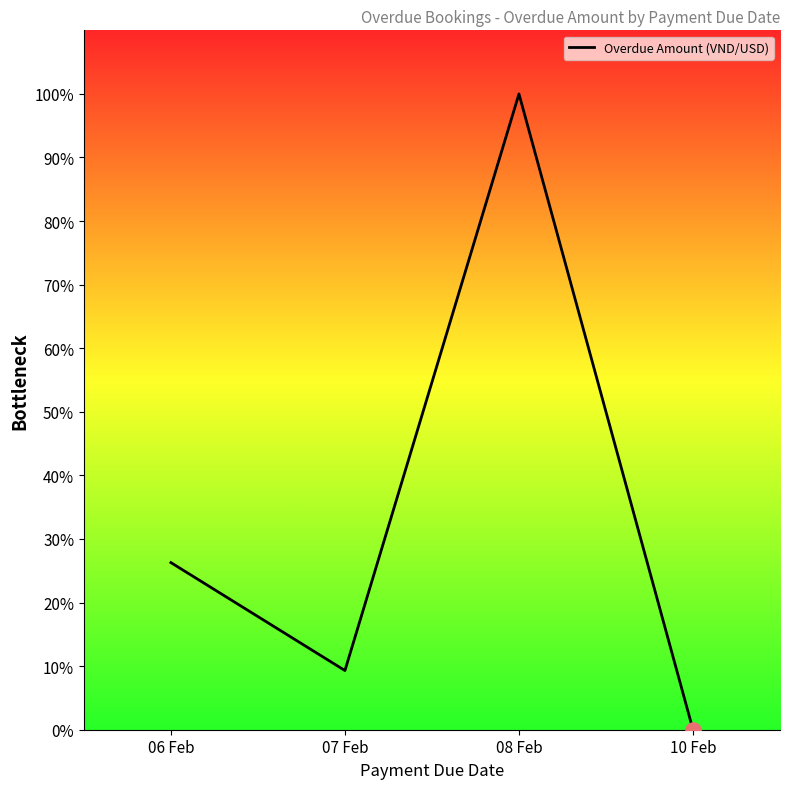

Which has a higher value, 06 Feb or 08 Feb?

08 Feb